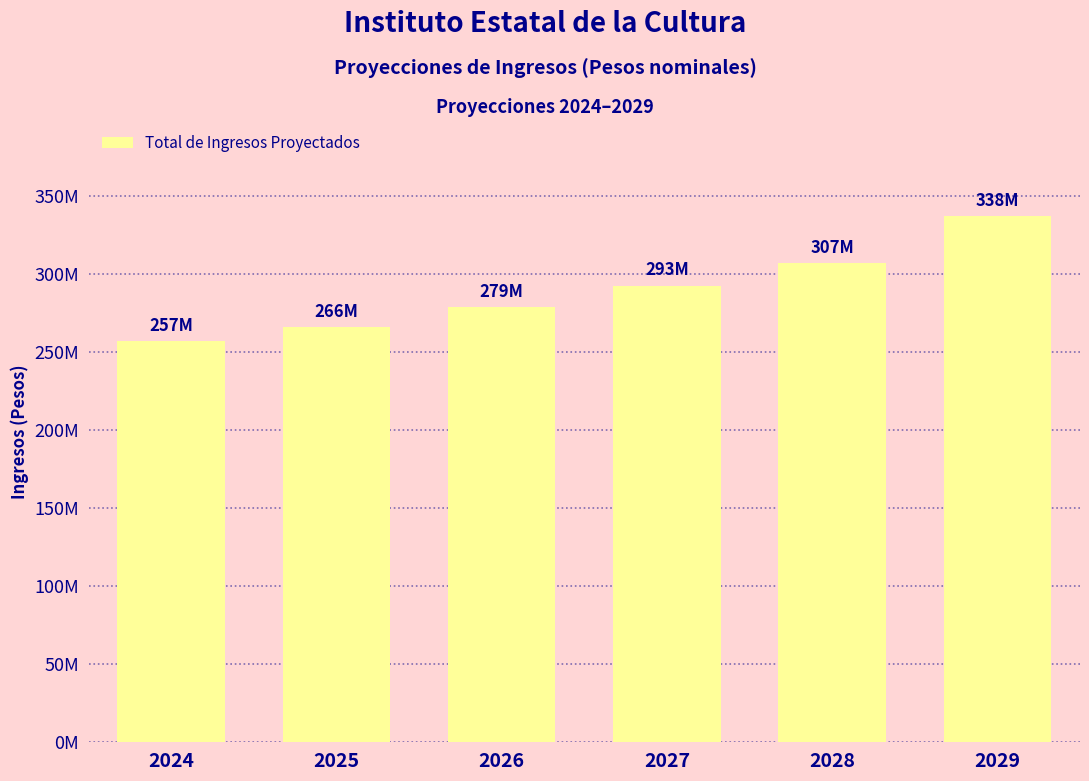

What is the average value?

290030609.9